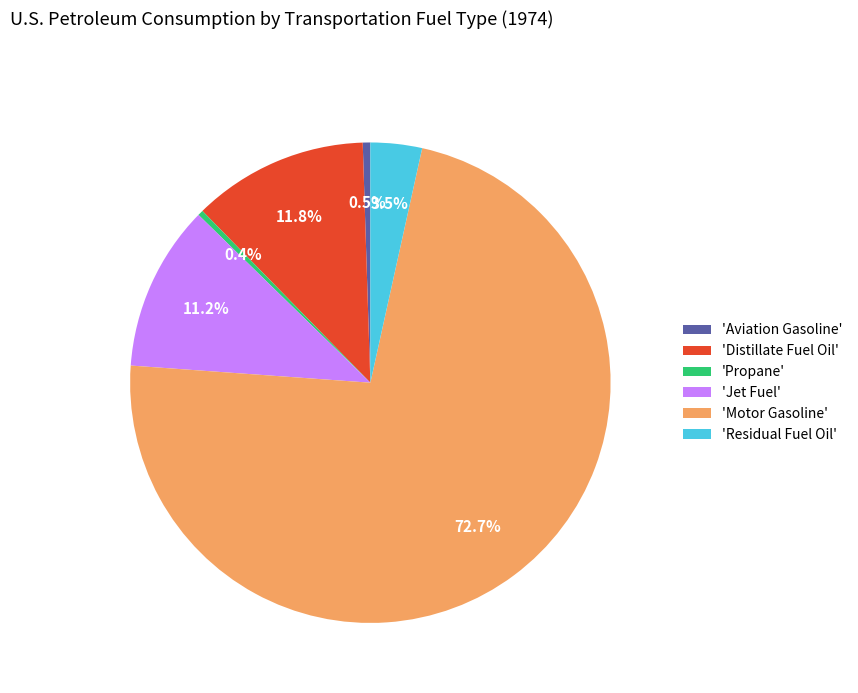

Is there any slice that represents more than half of the pie?

Yes